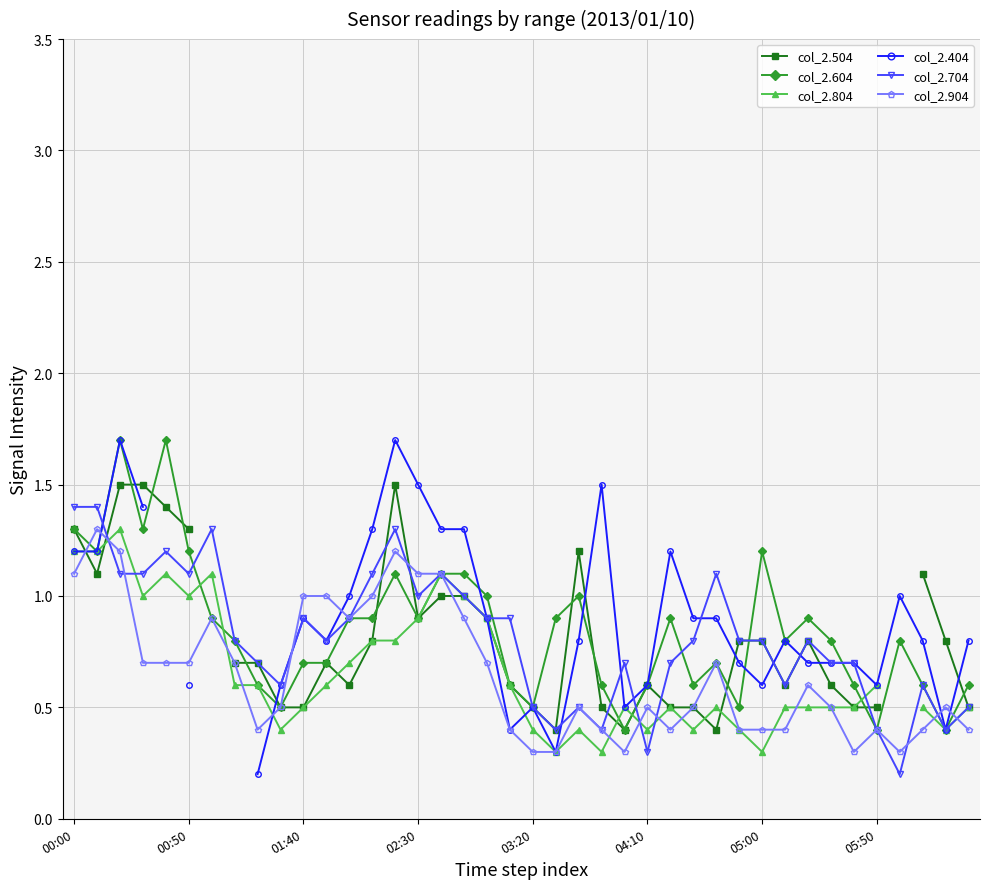

What are all the series names shown in the legend?

col_2.504, col_2.604, col_2.804, col_2.404, col_2.704, col_2.904